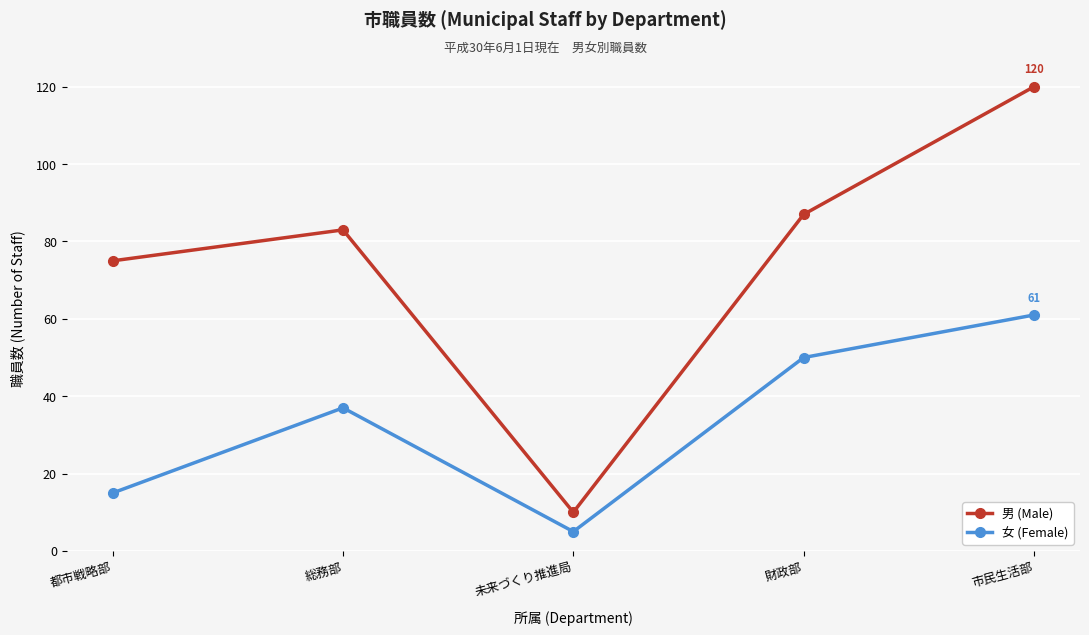

The 男 (Male) series shows 83 at 総務部. True or false?

True